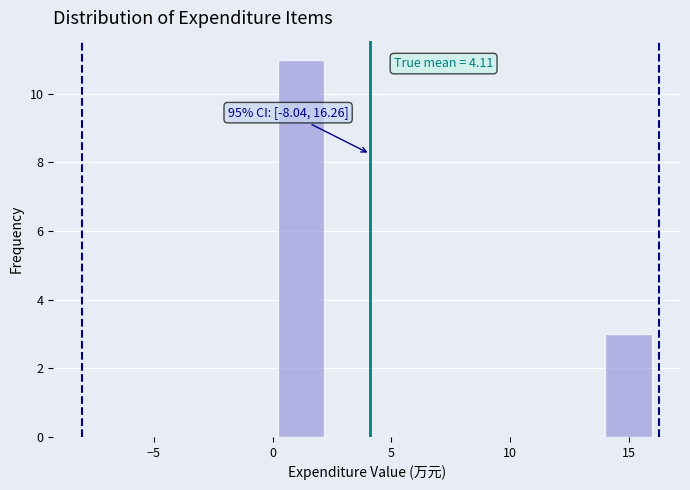

Read against the x-axis, roughly where is the centre of the tallest bar?

1.0